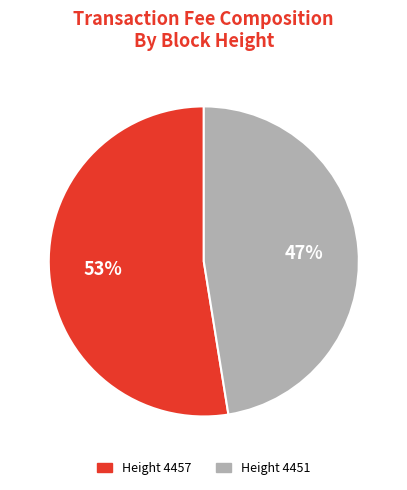

To the nearest percent, what is the average slice percentage?

50%